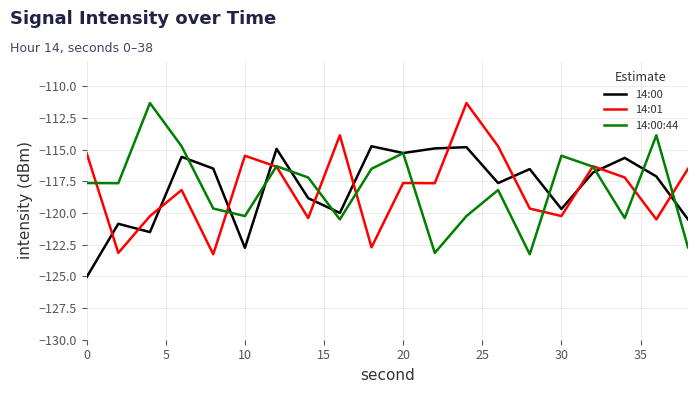

What is the minimum value for 14:00?

-125.1